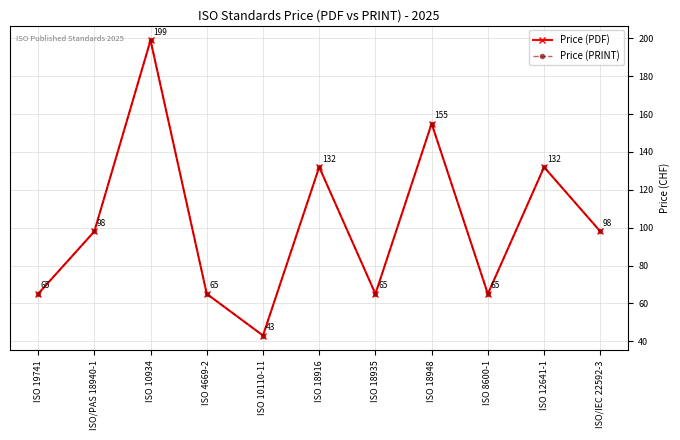

In Price (PDF), how many points are higher than both neighbors (excluding endpoints)?

4